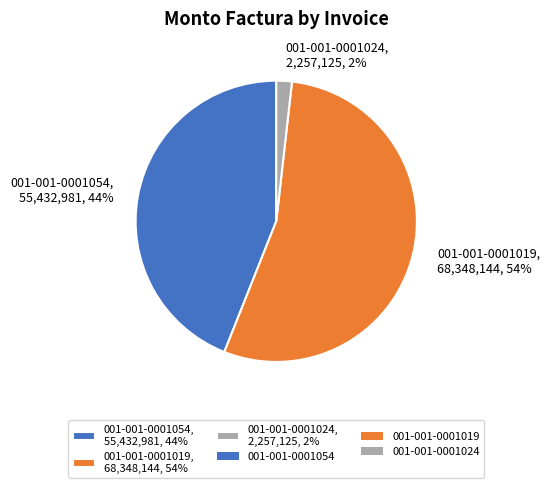

Between 001-001-0001054, 55,432,981, 44% and 001-001-0001019, 68,348,144, 54%, which is larger?

001-001-0001019, 68,348,144, 54%